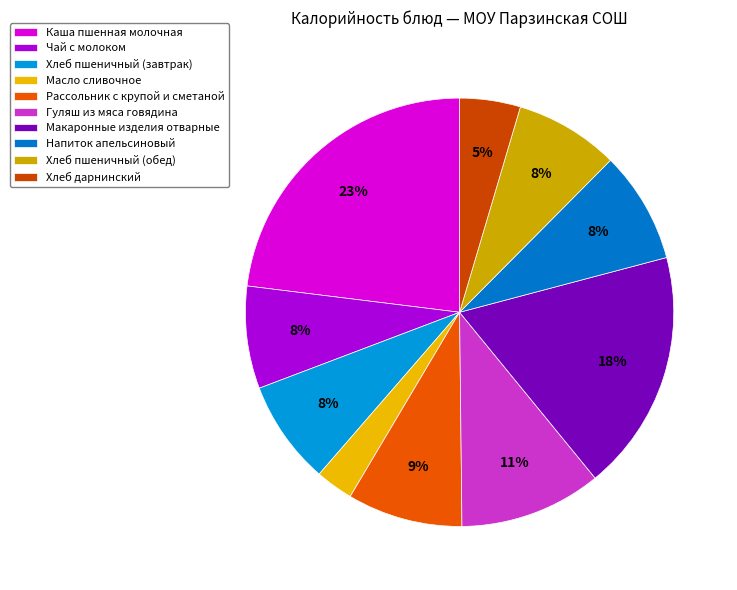

To the nearest percent, what is the average slice percentage?

10%